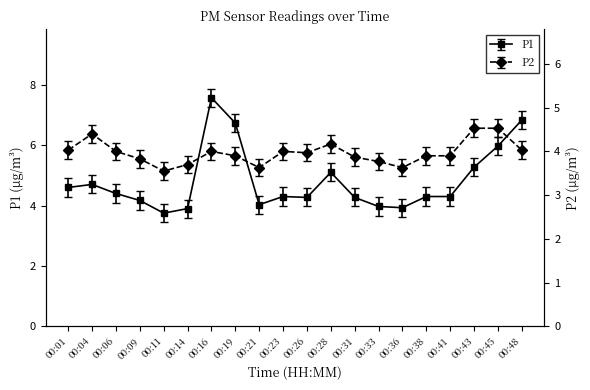

What is the difference between the second highest and second lowest values in the P1 series?

2.9